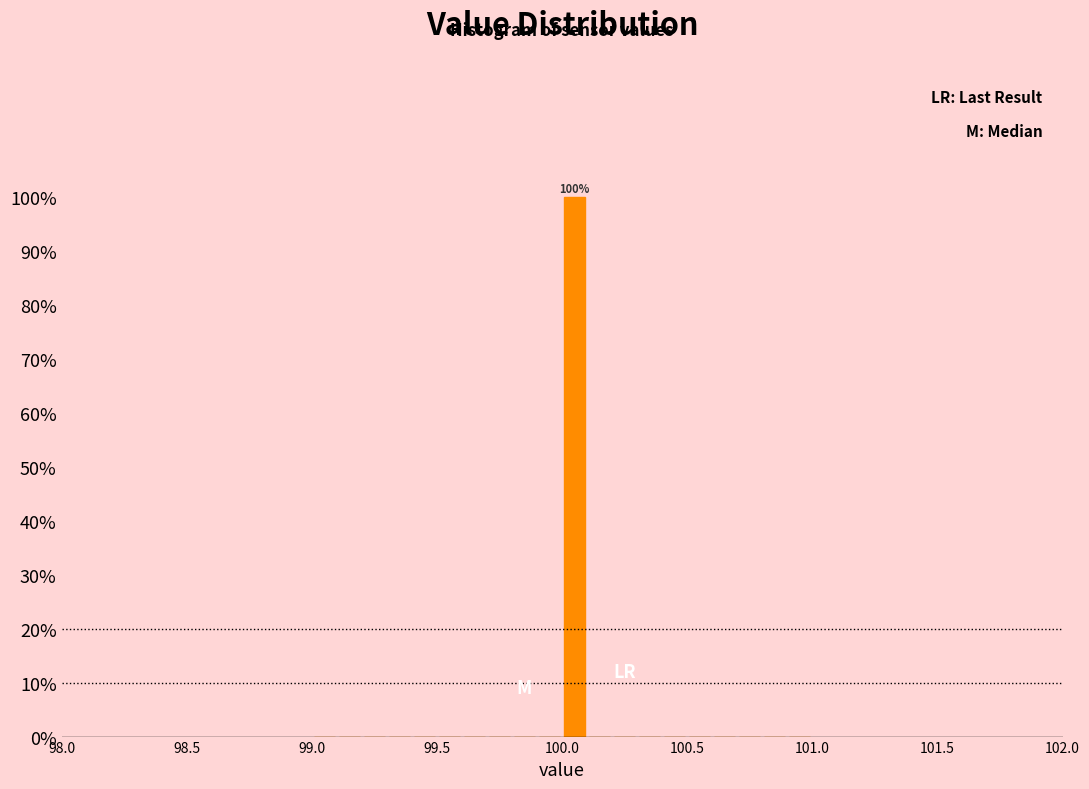

Around what value on the x-axis is the tallest bar? Give the approximate position of its centre, as read against the axis.

100.05